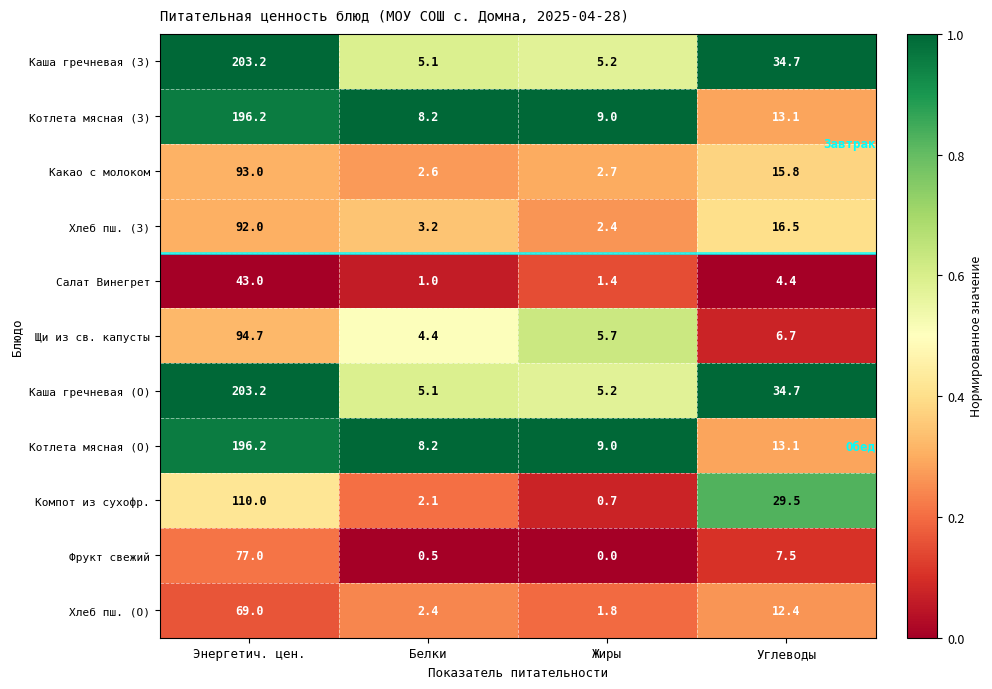

What is the spread (max minus min) of values at Углеводы?

30.3